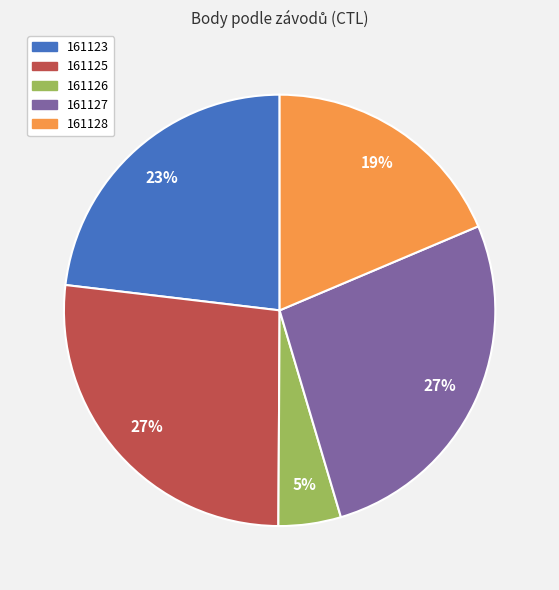

To the nearest percent, what is the difference between the 161123 and 161126 slice percentages?

18%